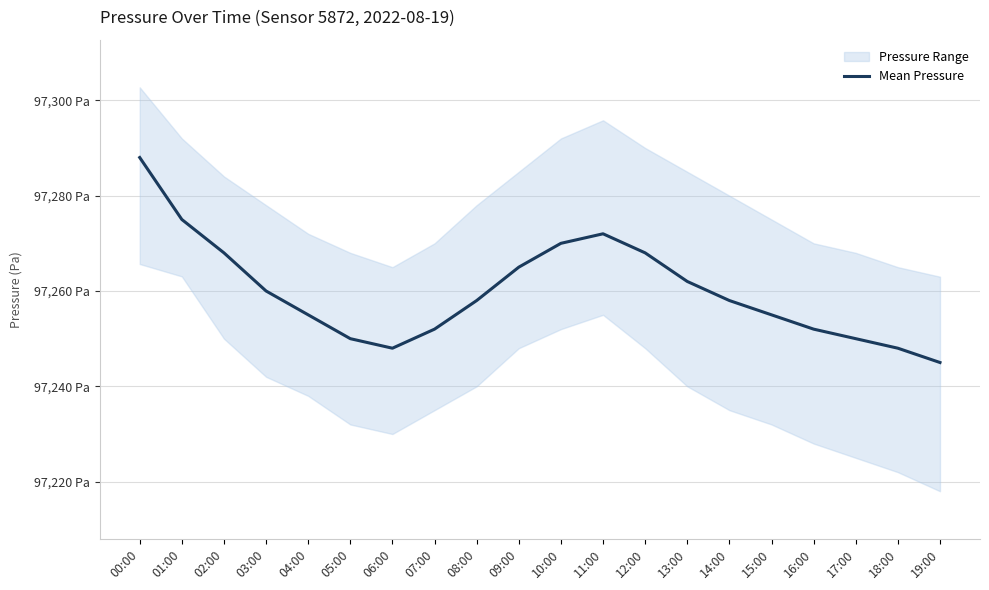

Rank the categories by value from lowest to highest.

19:00, 06:00, 18:00, 05:00, 17:00, 07:00, 16:00, 04:00, 15:00, 08:00, 14:00, 03:00, 13:00, 09:00, 02:00, 12:00, 10:00, 11:00, 01:00, 00:00